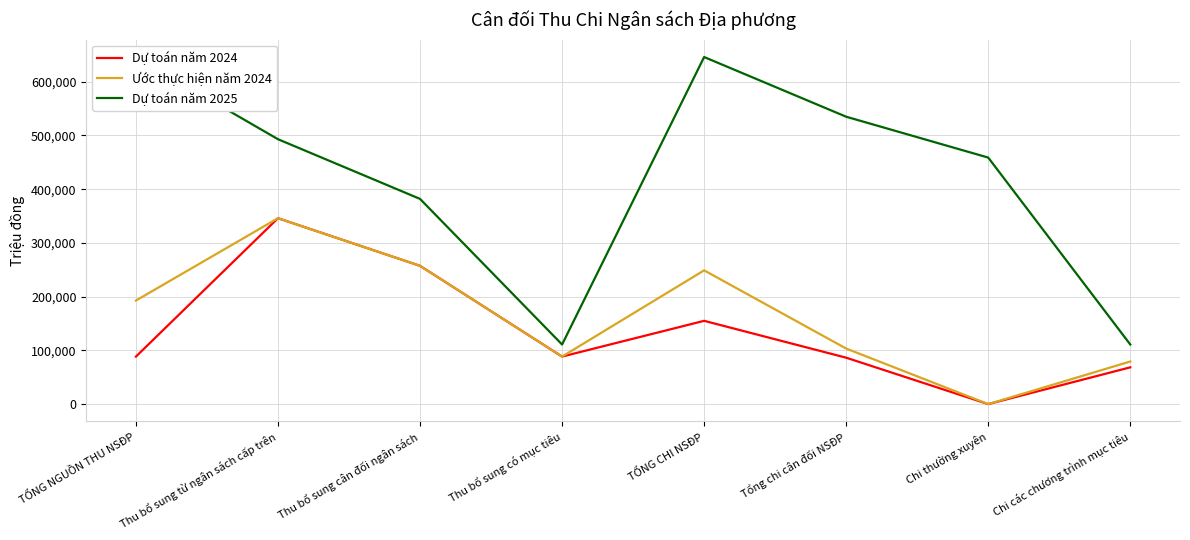

How many data points in Ước thực hiện năm 2024 are above 192859?

3